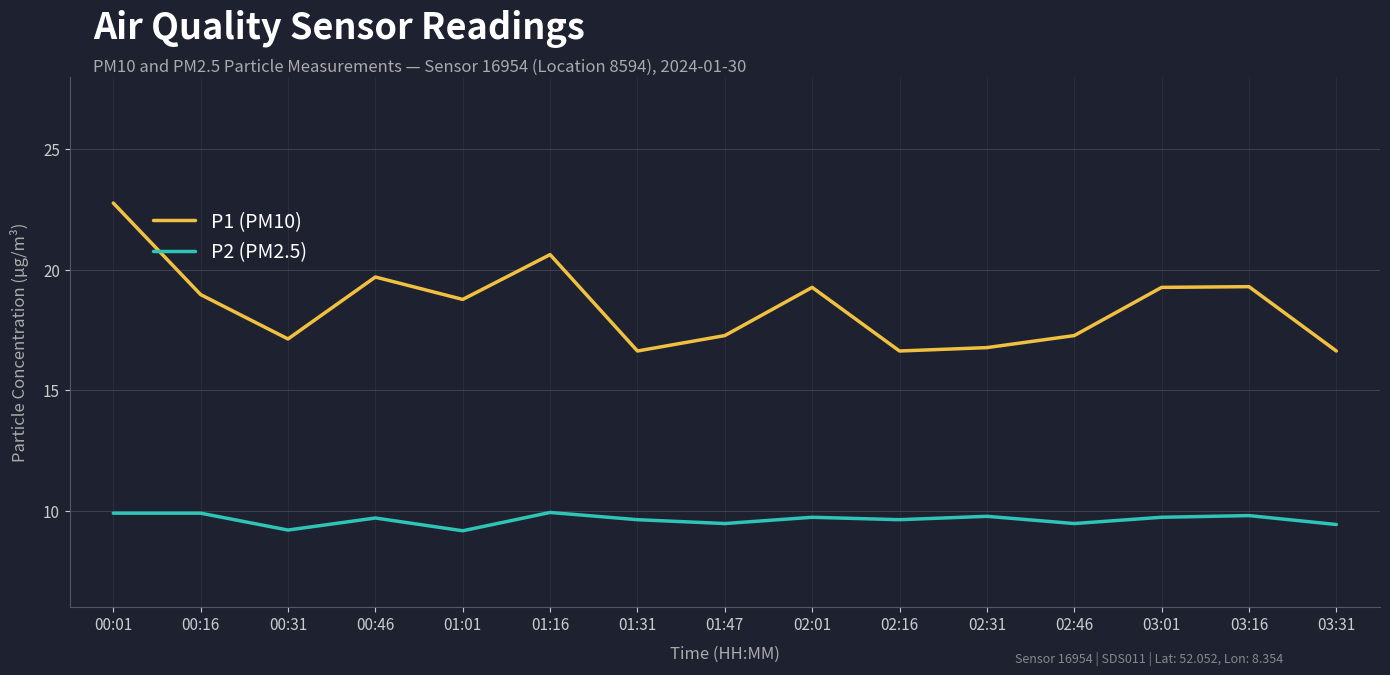

True or false: P2 (PM2.5) and P1 (PM10) intersect in this chart.

False